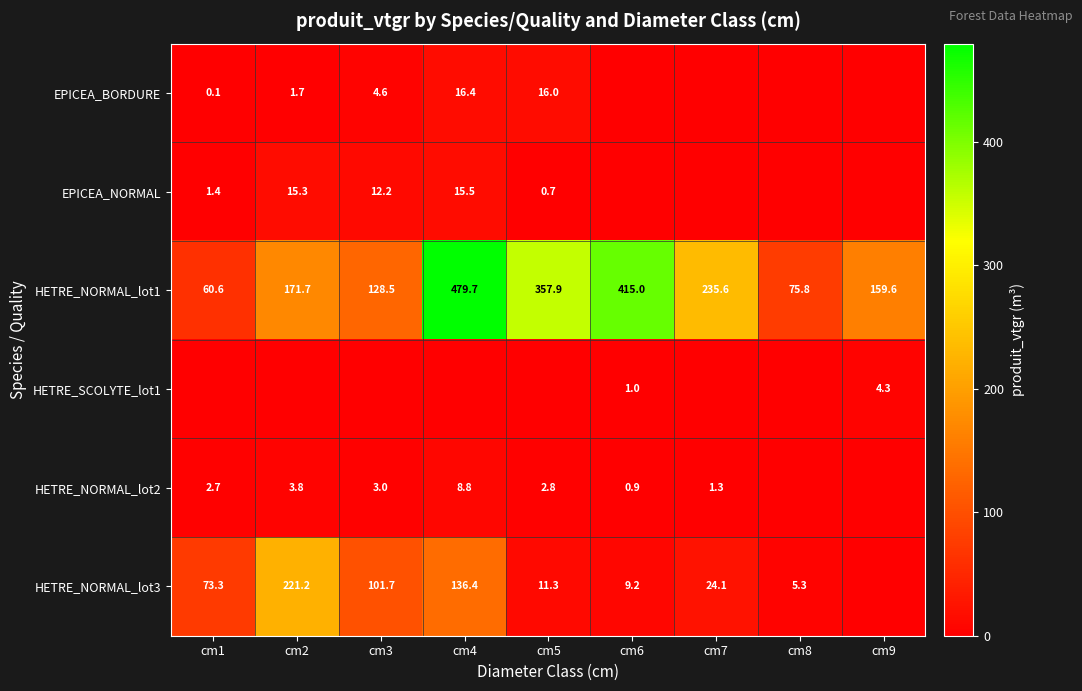

What is the difference between the EPICEA_NORMAL values at cm1 and cm5?

0.7